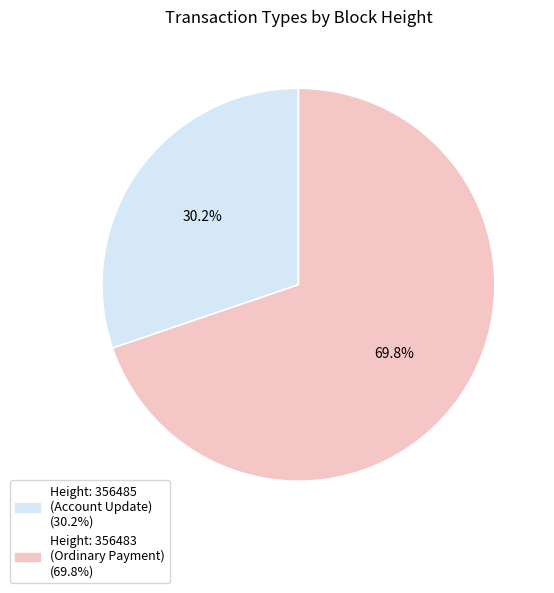

Is there any slice that represents more than half of the pie?

Yes